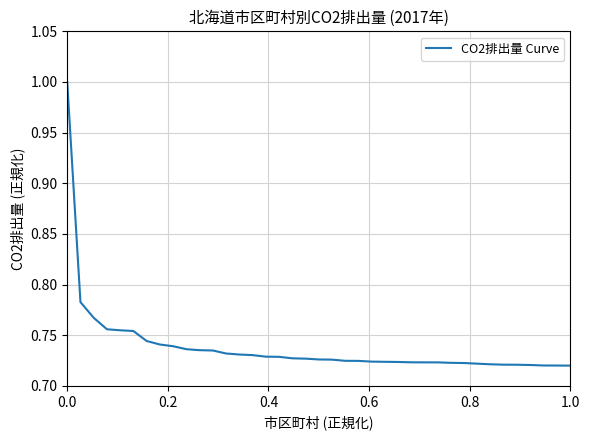

What is the maximum value shown in the chart?

1.0